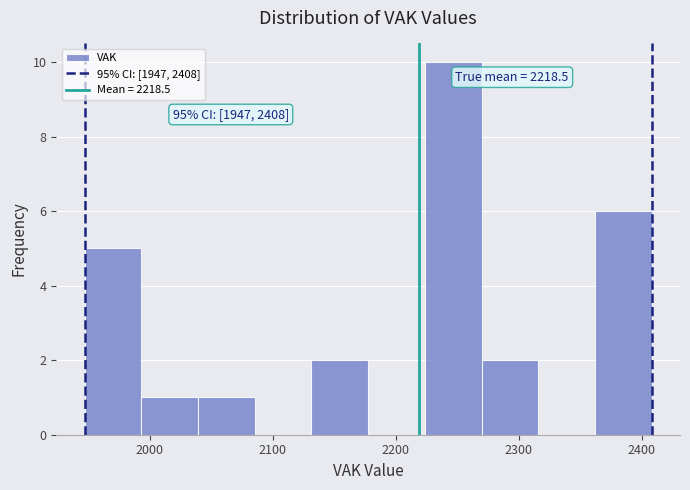

Which range on the x-axis has the tallest bar?

2220 to 2270